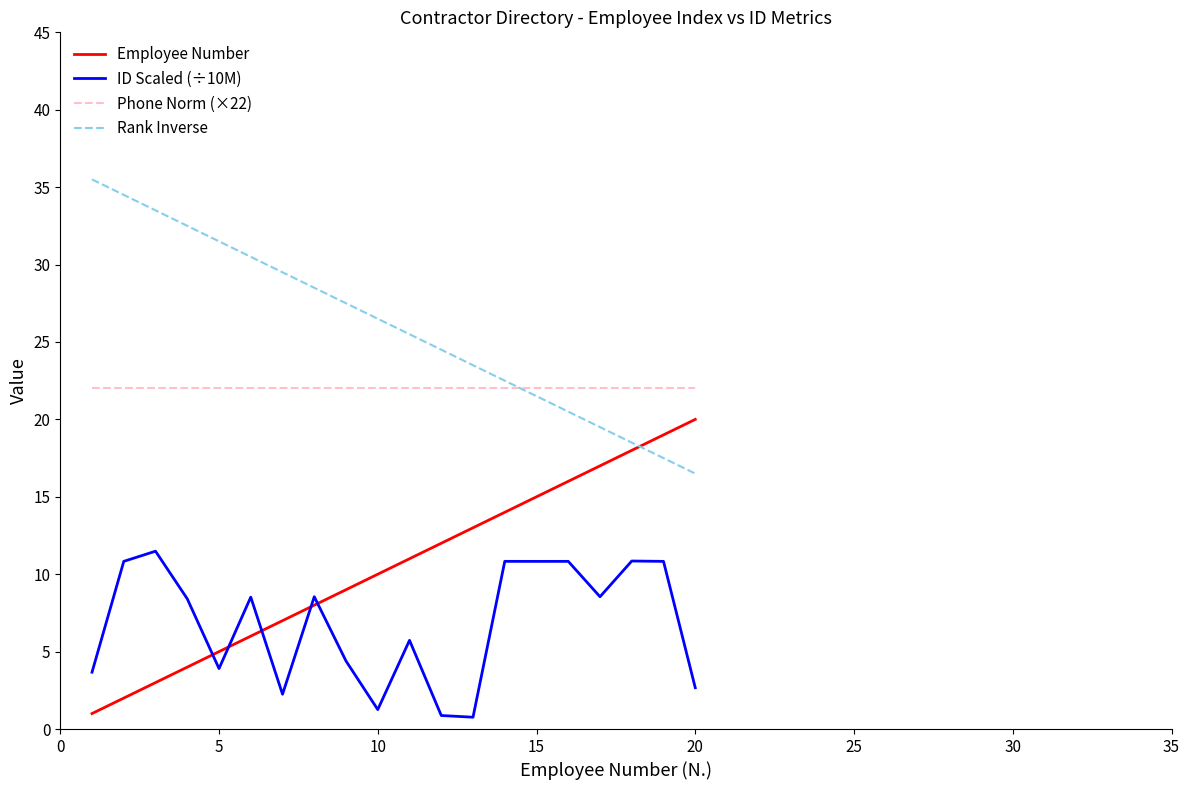

What is the minimum value for Rank Inverse?

16.5